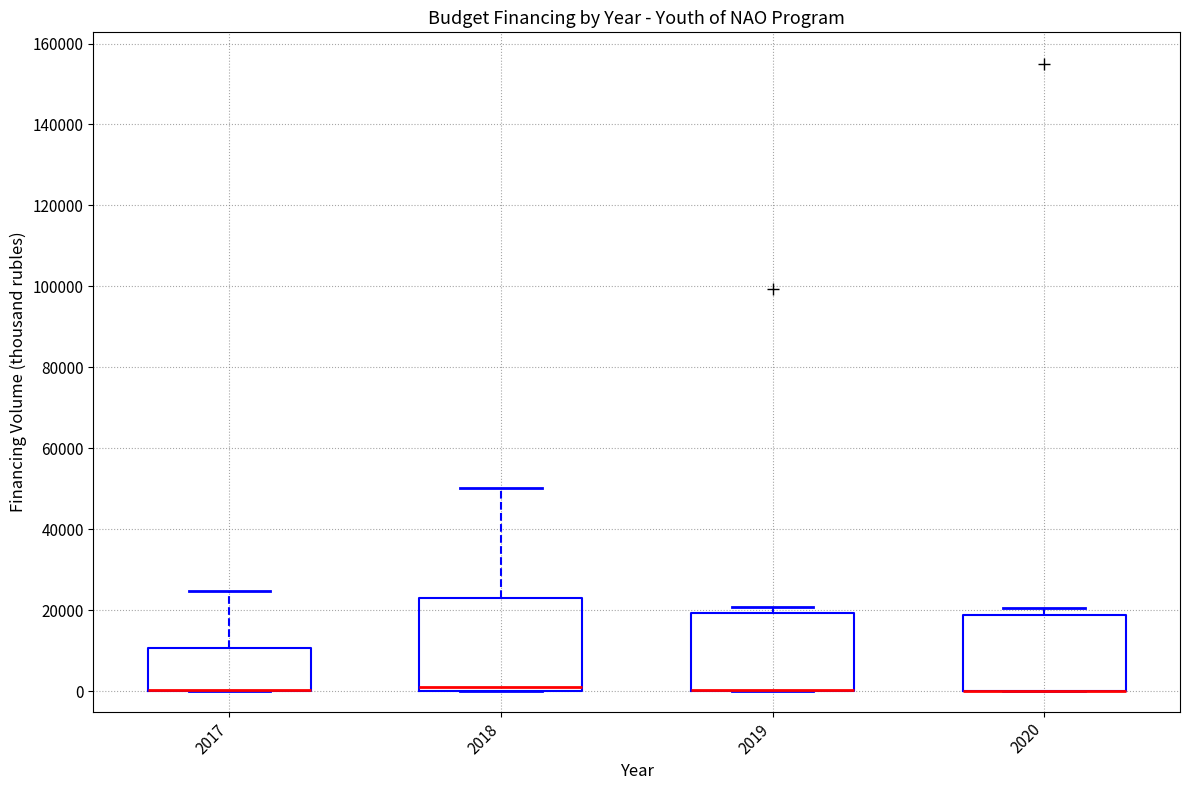

Reading left to right, read every box against the y-axis: the position of its median line, the range the box covers, and the ends of its whiskers. The values are not printed on the chart, so give them approximately, as read against the axis.

2017: median 0 (drawn on the box's lower edge), box 0 to 10000, whiskers 0 to 24000
2018: median 2000, box 0 to 24000, whiskers 0 to 50000
2019: median 0 (drawn on the box's lower edge), box 0 to 20000, whiskers 0 to 20000 (just above the box's upper edge)
2020: median 0 (drawn on the box's lower edge), box 0 to 18000, whiskers 0 to 20000